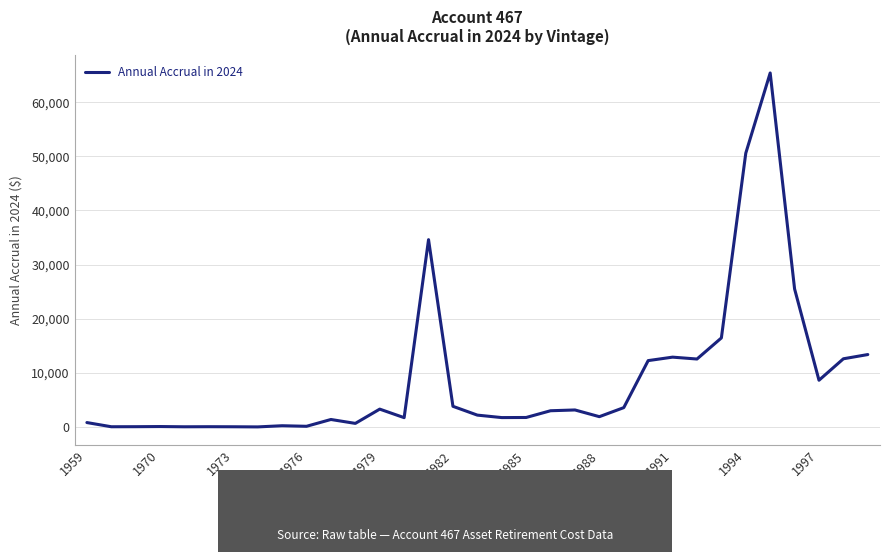

What is the greatest value displayed?

65389.4